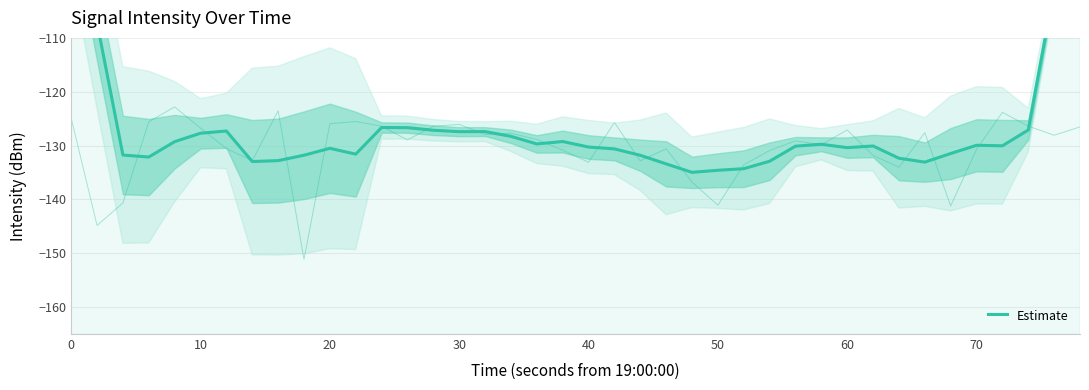

True or false: the data shows -188.7 at 40.

False